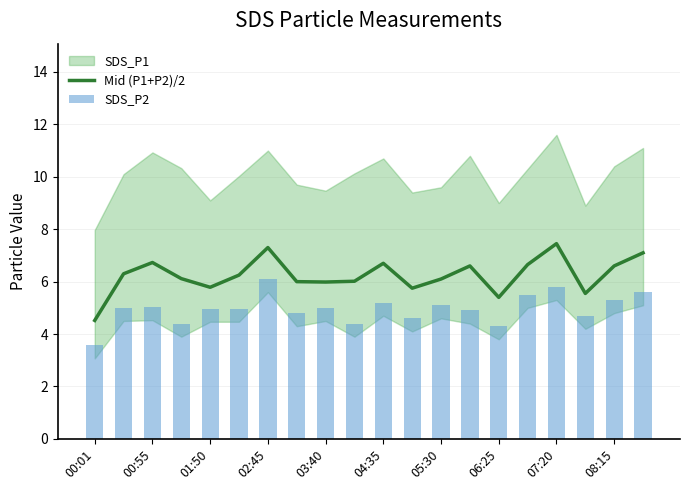

At which label does Mid (P1+P2)/2 reach its minimum?

00:01